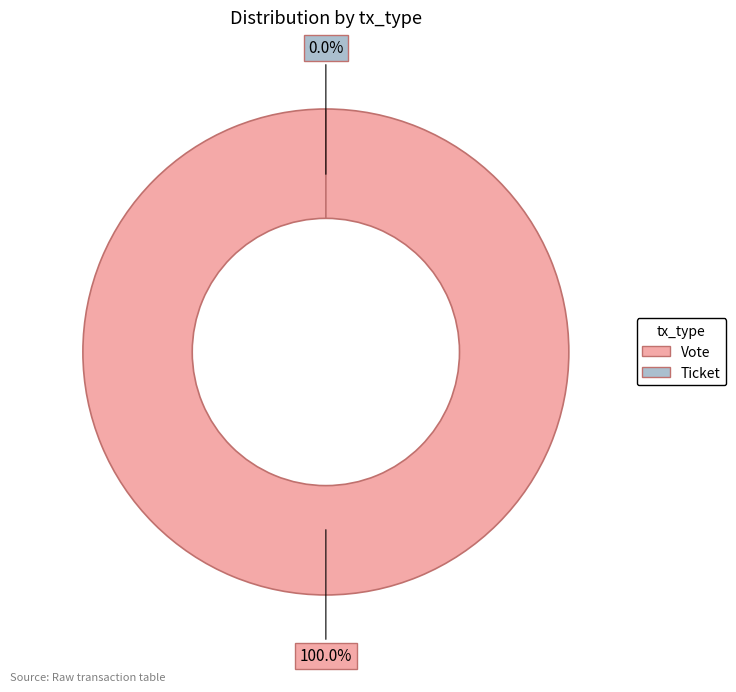

What is the largest slice in the pie chart?

Vote